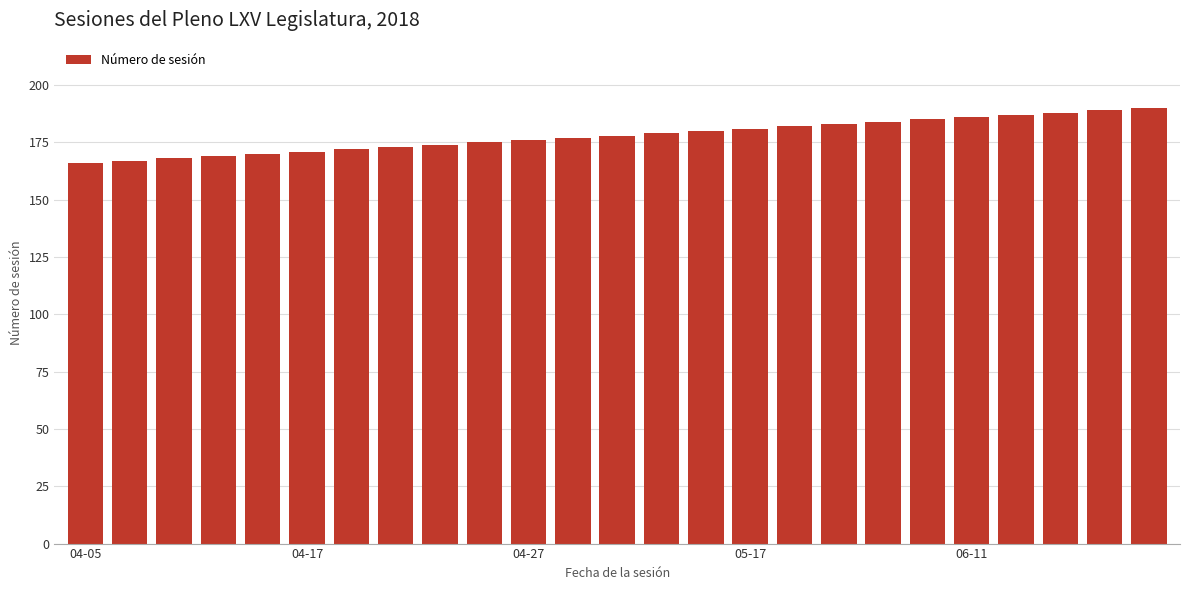

What is the minimum value shown in the chart?

166